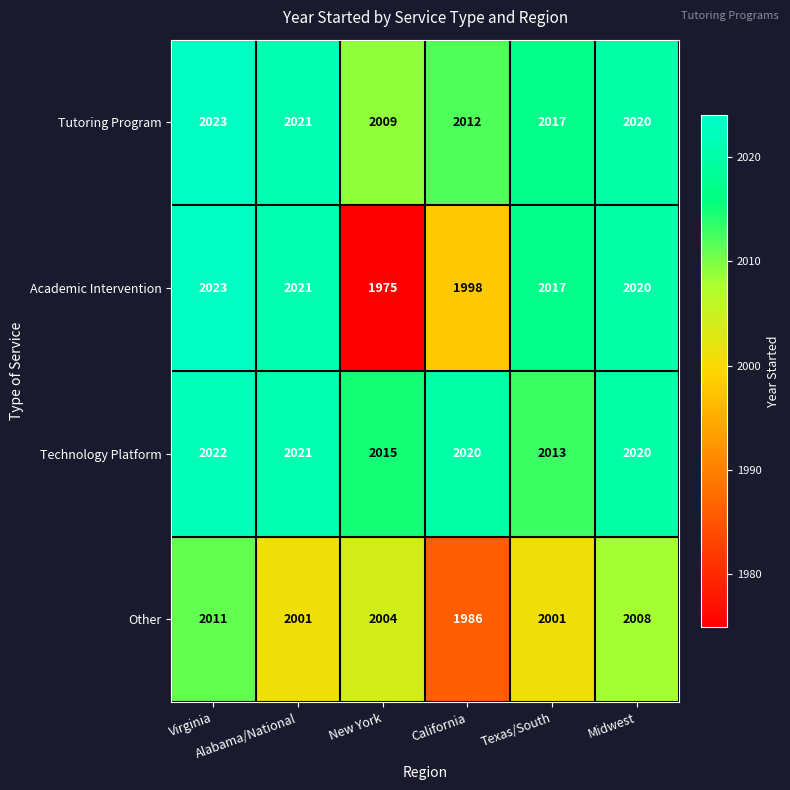

What is the maximum value for Other?

2011